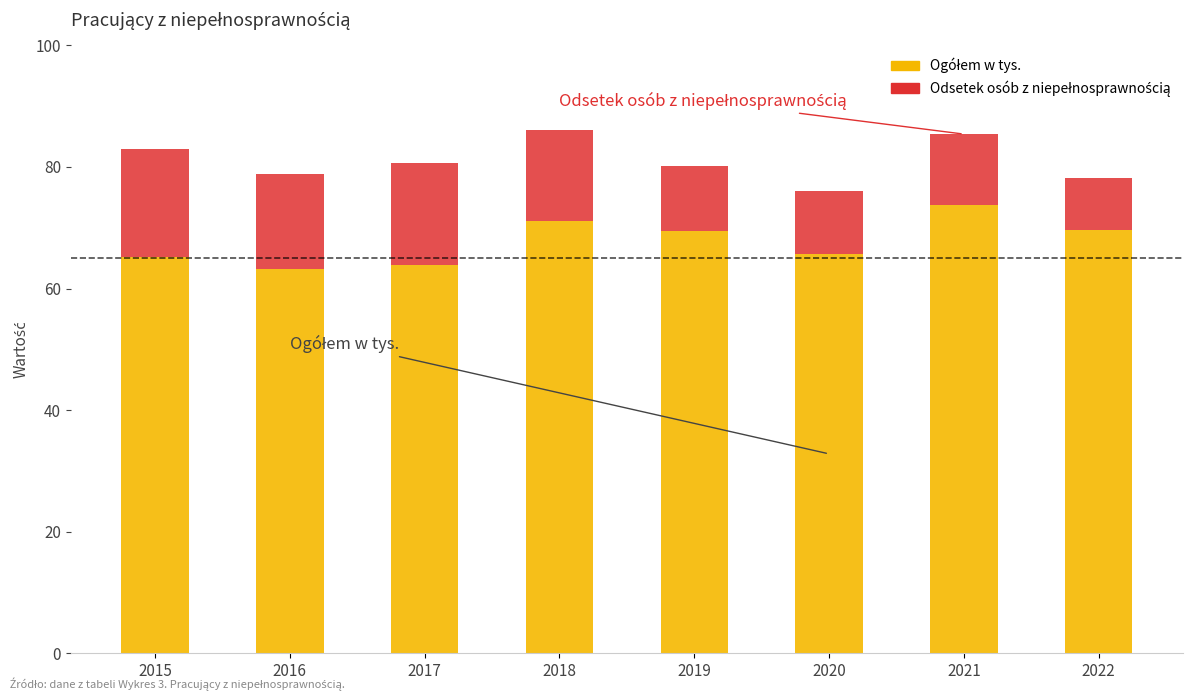

What is the total value across all series at 2017?

80.7